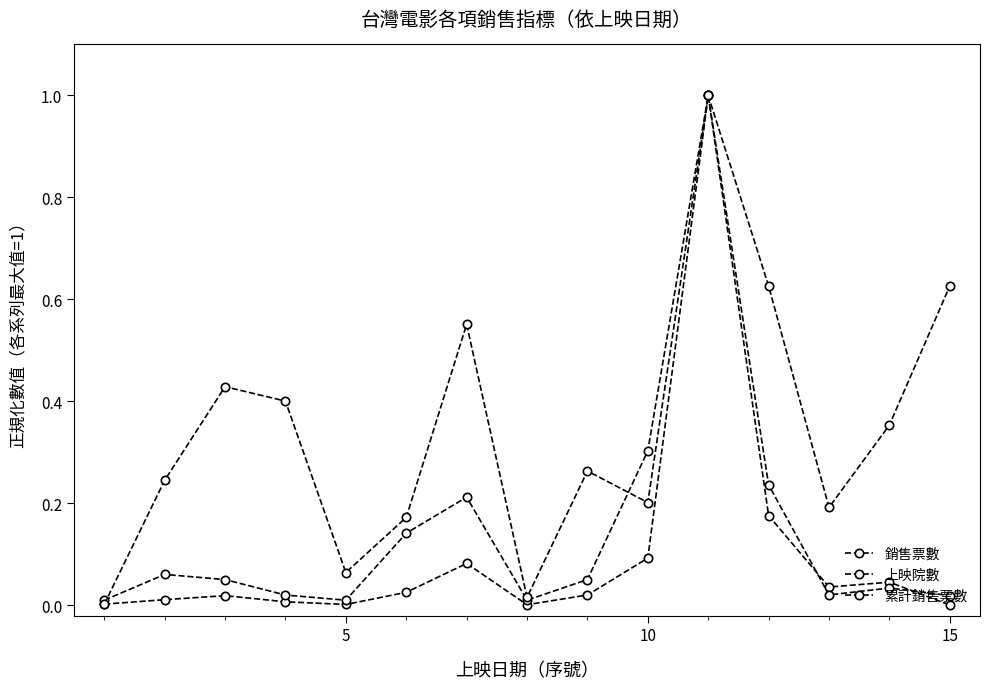

Reading left to right, extract all data points from this chart.

銷售票數: 0.0	0.0	0.0	0.0	0.0	0.0	0.1	0.0	0.0	0.1	1.0	0.2	0.0	0.0	0.0
上映院數: 0.0	0.1	0.1	0.0	0.0	0.1	0.2	0.0	0.1	0.3	1.0	0.6	0.2	0.4	0.6
累計銷售票數: 0.0	0.2	0.4	0.4	0.1	0.2	0.6	0.0	0.3	0.2	1.0	0.2	0.0	0.0	0.0